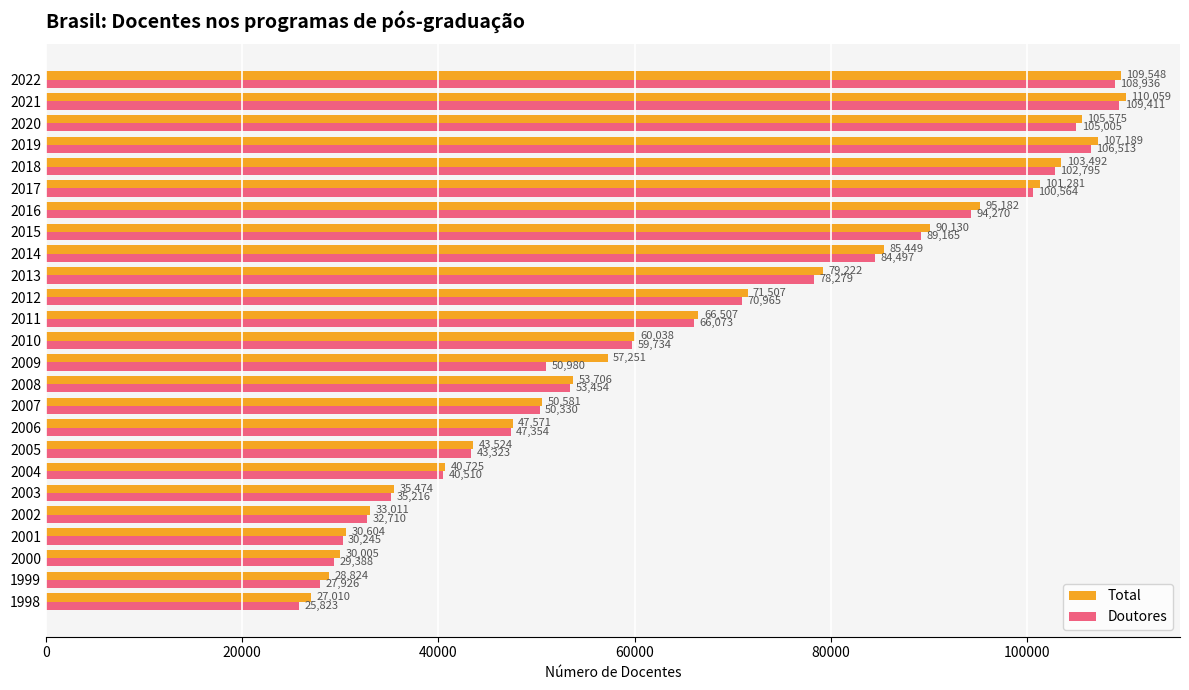

What is the average value of the Total series?

66539